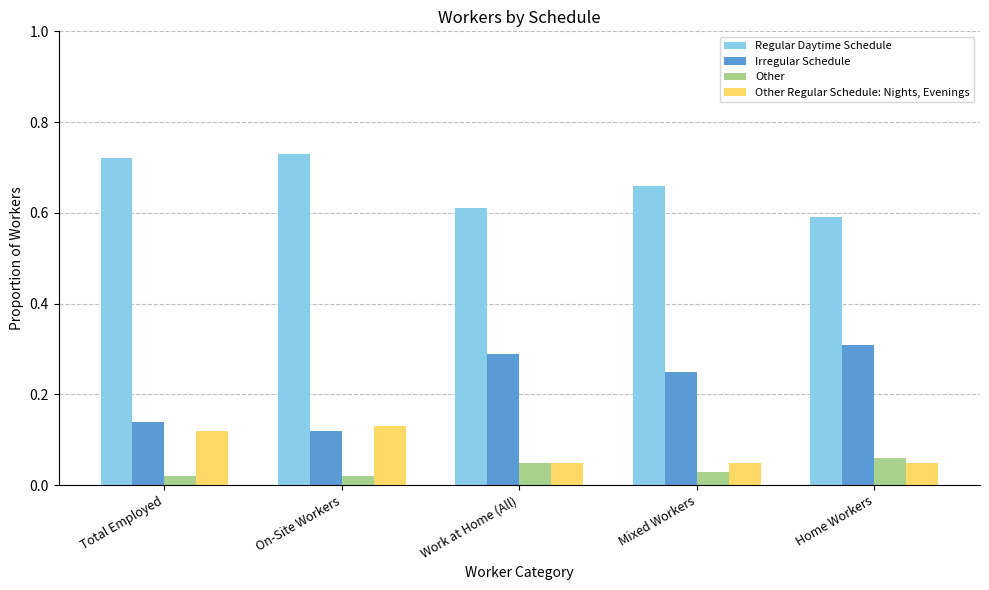

What is the total value across all series at Total Employed?

1.0